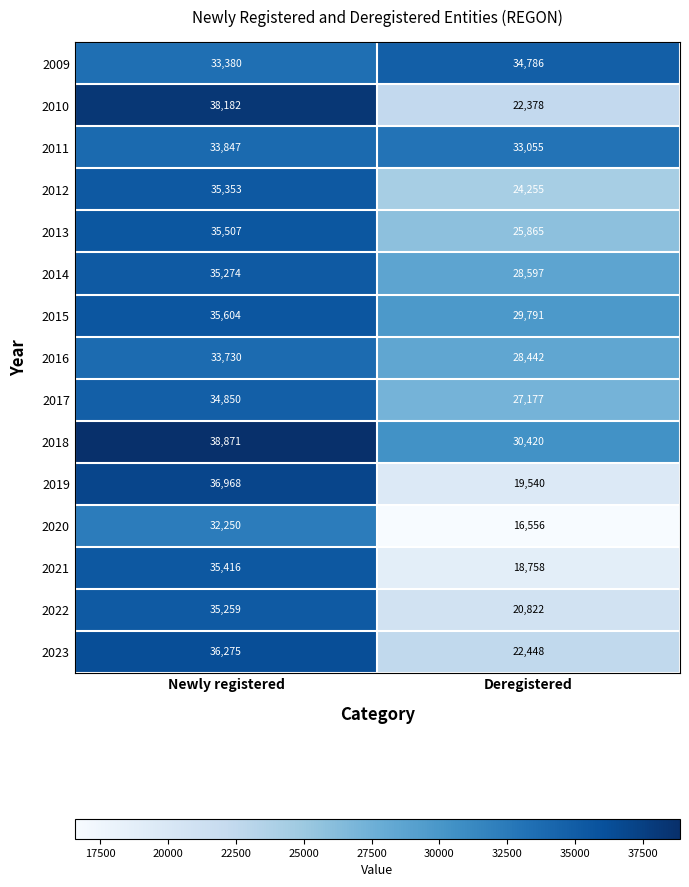

List the labels in order of 2015 value, largest first.

Newly registered, Deregistered